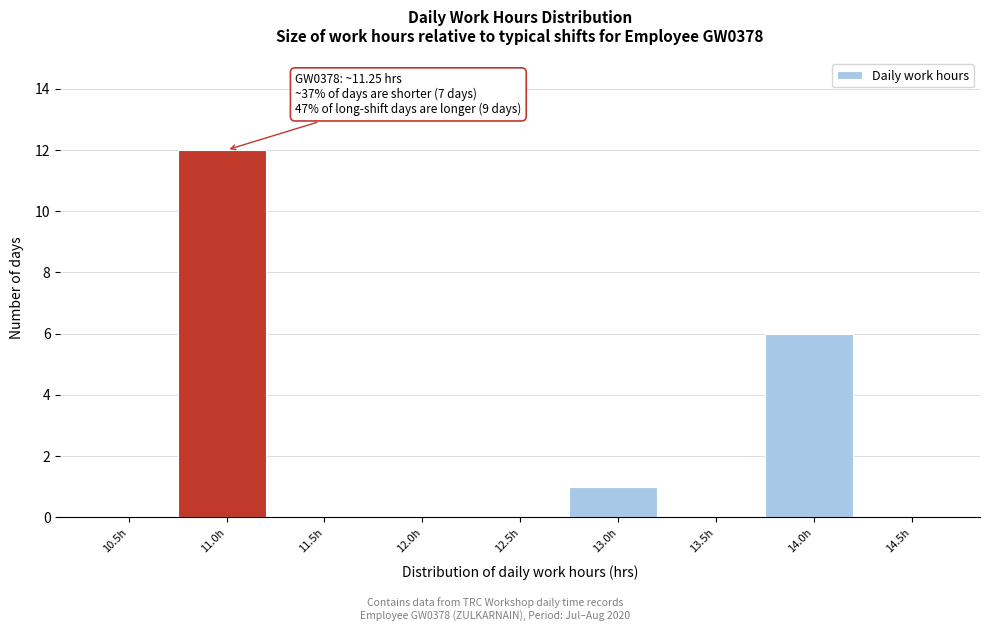

Reading left to right, extract all data points from this chart.

10.5h=0	11.0h=12	11.5h=0	12.0h=0	12.5h=0	13.0h=1	13.5h=0	14.0h=6	14.5h=0